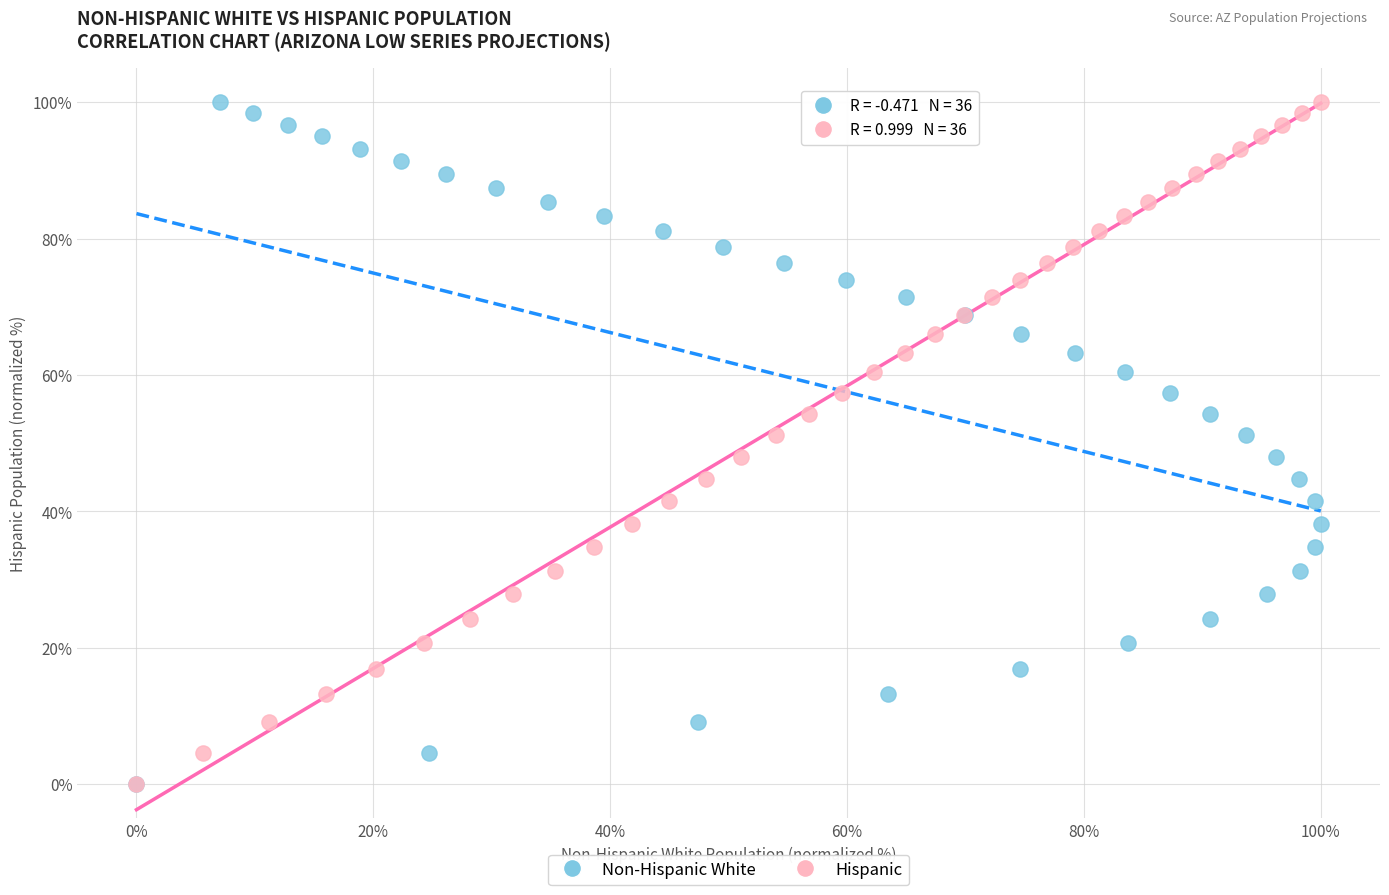

What are all the series names shown in the legend?

Non-Hispanic White, Hispanic